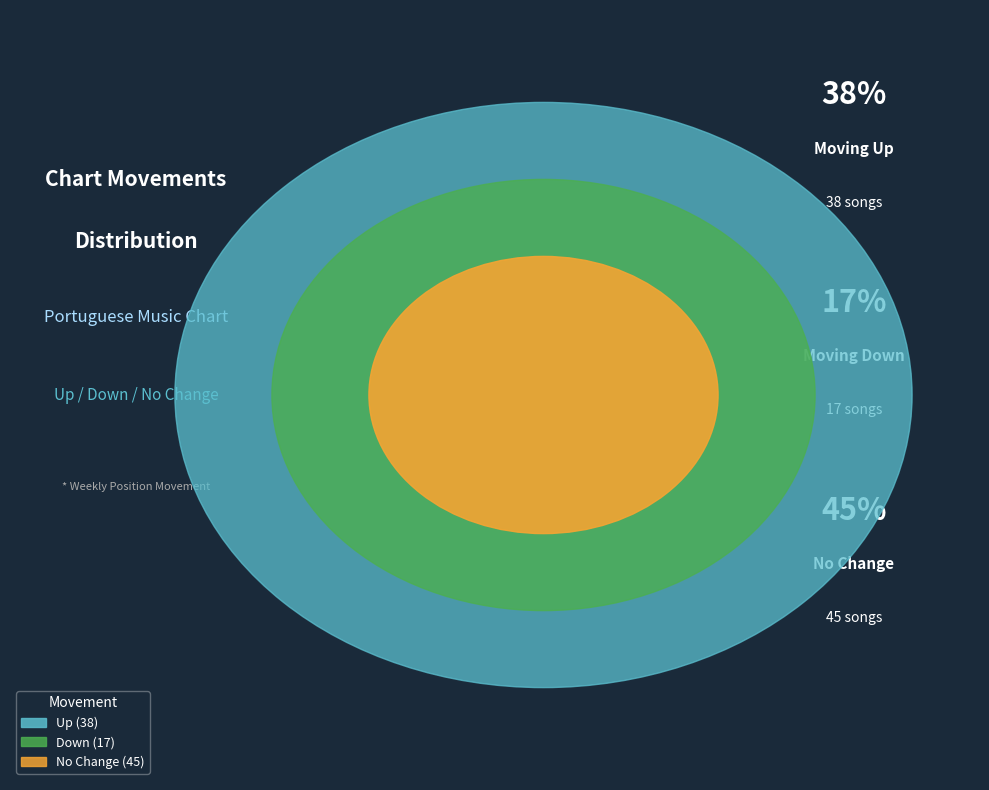

Does - represent more than half of the total?

No